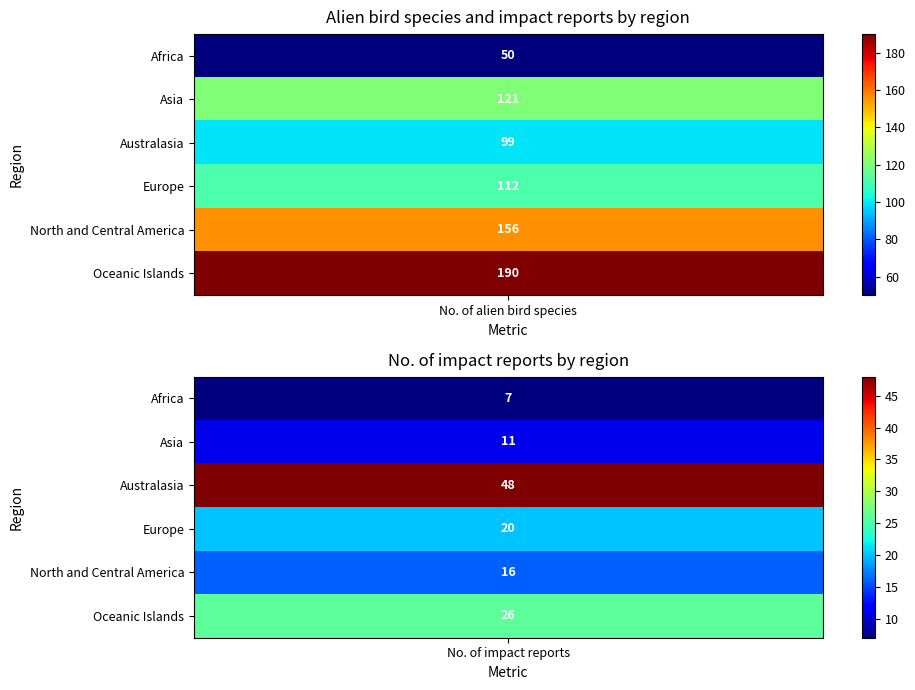

True or false: Asia has a value of 7 at 1.

False